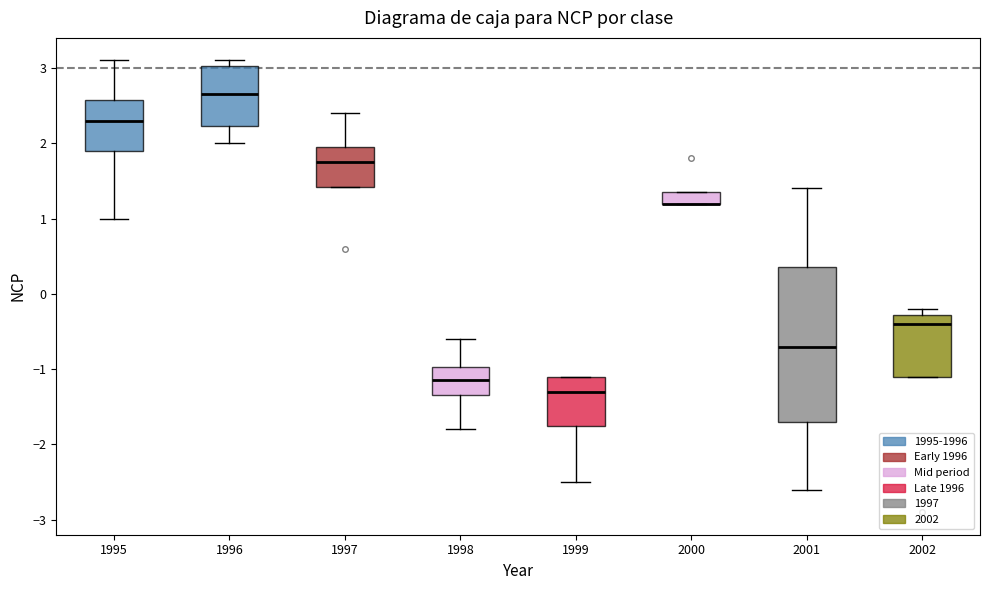

Which box is the tallest, from its lower edge to its upper edge?

2001